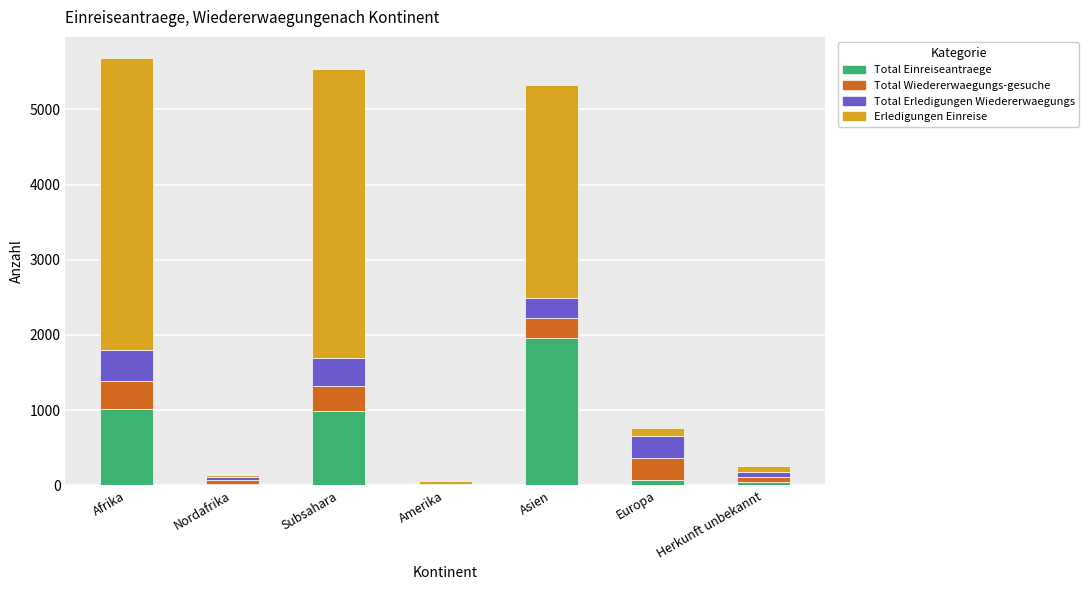

At which label does Total Einreiseantraege reach its peak?

Asien